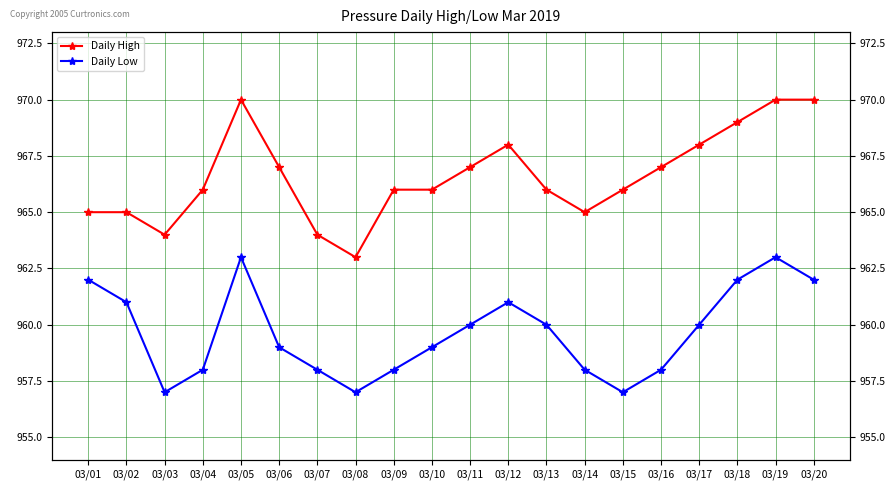

True or false: Daily Low has a value of 1306 at 03/14.

False